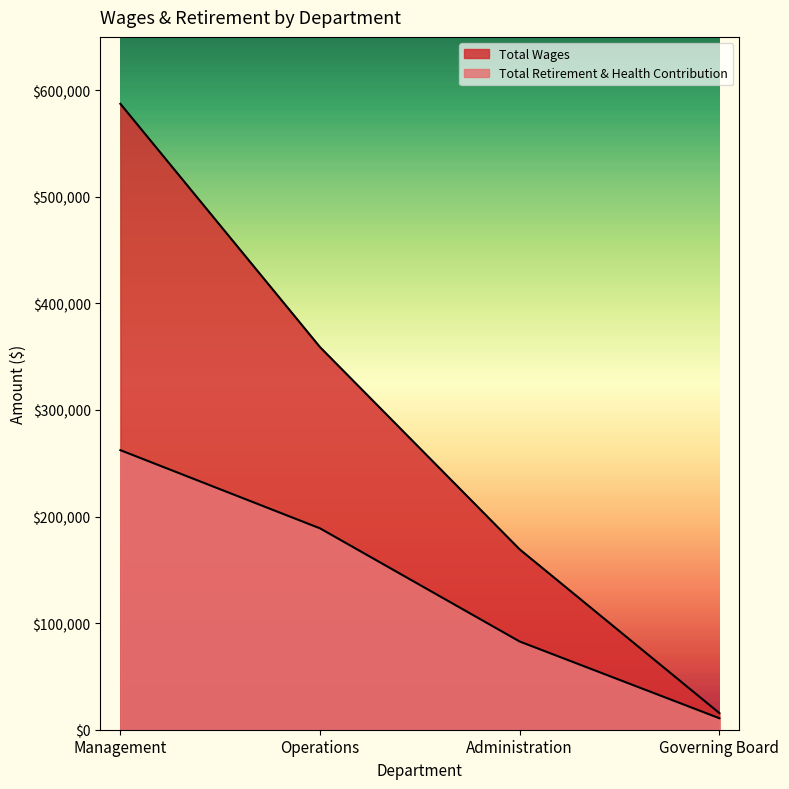

Rank the categories by Total Retirement & Health Contribution value from highest to lowest.

Management, Operations, Administration, Governing Board